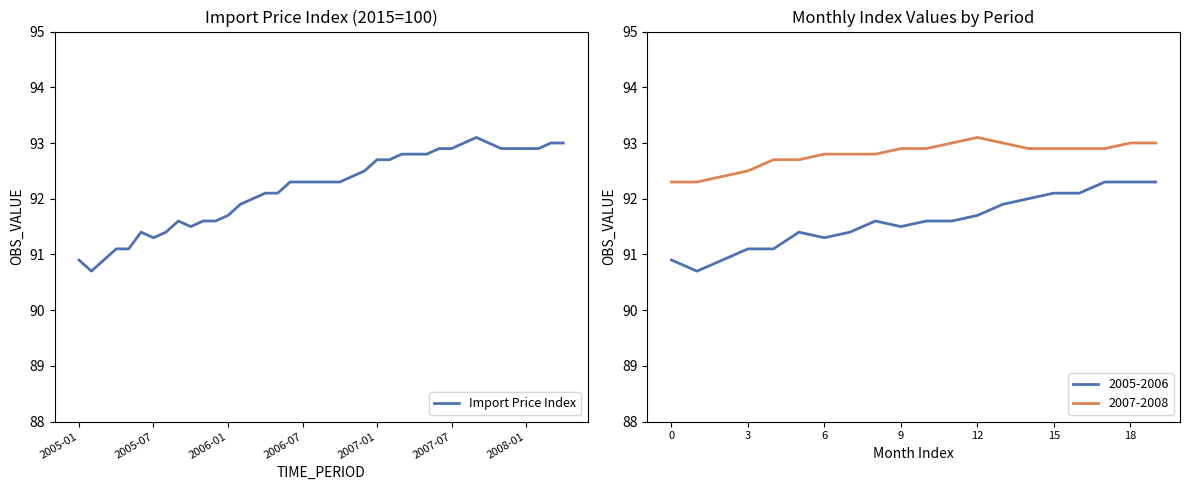

The value at 8 is 41.9. True or false?

False